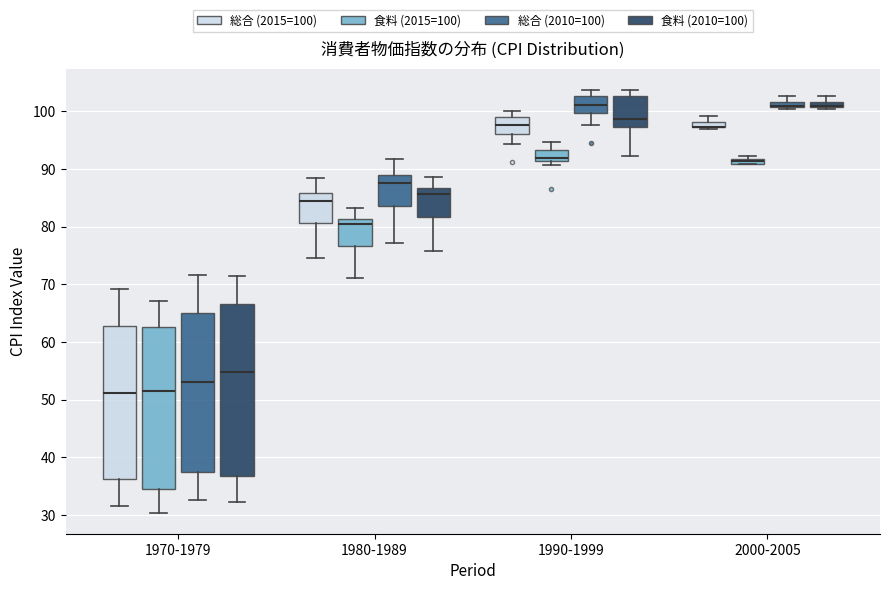

Where does the lower whisker of the box for 1980-1989 (食料 (2015=100)) end on the y-axis? The values are not printed on the chart, so give them approximately, as read against the axis.

71